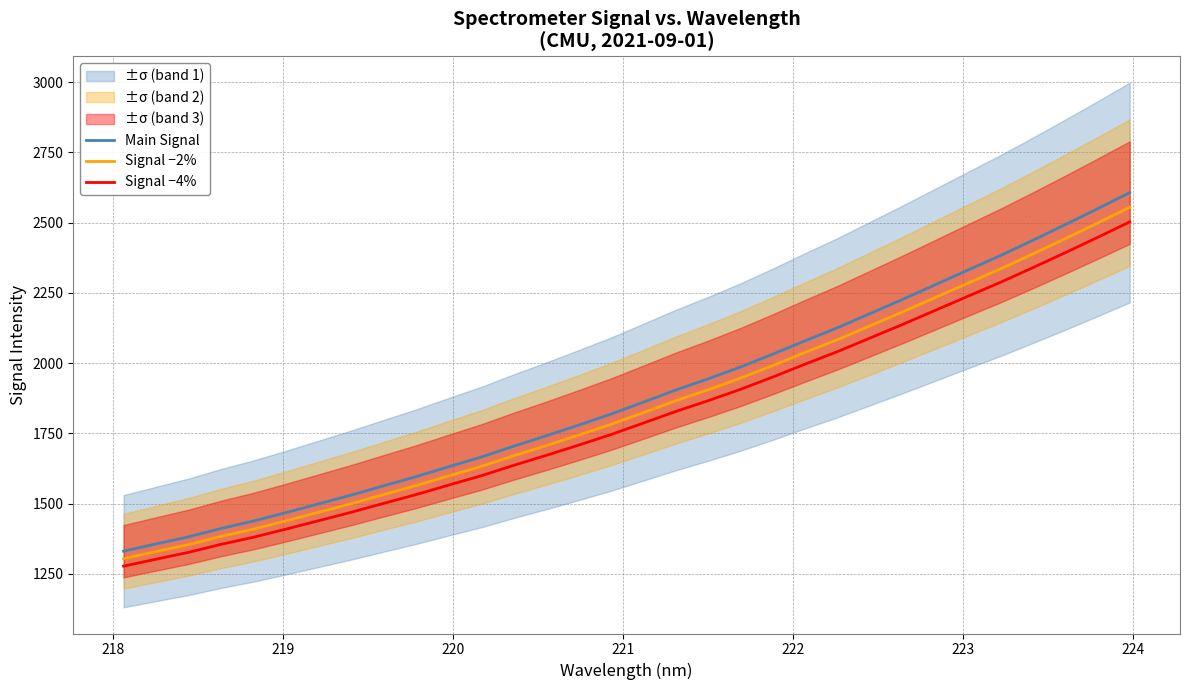

Reading right to left, extract all data points from this chart.

Main Signal: 2607.2	2549.3	2492.5	2436.8	2382.5	2331.0	2279.2	2227.4	2177.1	2127.0	2080.4	2032.5	1986.6	1944.4	1904.3	1861.2	1818.5	1779.2	1741.1	1704.4	1665.7	1631.3	1596.1	1563.5	1530.6	1499.4	1468.3	1438.3	1411.9	1382.2	1356.8	1331.0
Signal −2%: 2555.1	2498.3	2442.6	2388.1	2334.9	2284.4	2233.6	2182.9	2133.6	2084.4	2038.8	1991.8	1946.8	1905.5	1866.2	1824.0	1782.1	1743.7	1706.3	1670.3	1632.3	1598.6	1564.2	1532.2	1499.9	1469.4	1438.9	1409.6	1383.6	1354.5	1329.6	1304.4
Signal −4%: 2502.9	2447.3	2392.8	2339.4	2287.2	2237.8	2188.0	2138.3	2090.0	2041.9	1997.2	1951.2	1907.1	1866.6	1828.1	1786.7	1745.8	1708.1	1671.5	1636.2	1599.0	1566.0	1532.3	1501.0	1469.3	1439.4	1409.6	1380.8	1355.4	1326.9	1302.5	1277.8